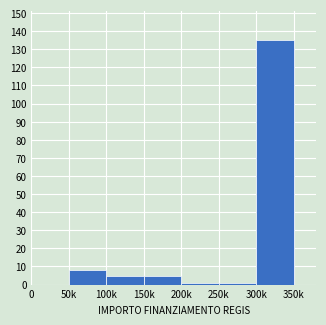

Reading left to right, extract all data points from this chart.

0=0	50k=8	100k=5	150k=5	200k=1	250k=1	300k=135